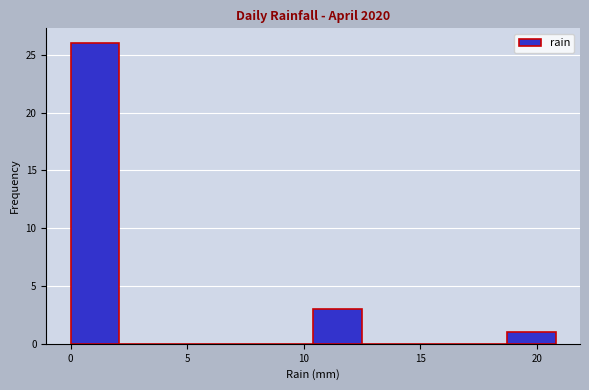

Reading left to right, list every bar in this chart as the range it spans on the x-axis followed by its height. Neither the bar edges nor the heights are printed on the chart, so give them approximately, as read against the axes.

0.0 to 2.0: 26
2.0 to 4.0: 0
4.0 to 6.0: 0
6.0 to 8.5: 0
8.5 to 10.5: 0
10.5 to 12.5: 3
12.5 to 14.5: 0
14.5 to 16.5: 0
16.5 to 18.5: 0
18.5 to 21.0: 1